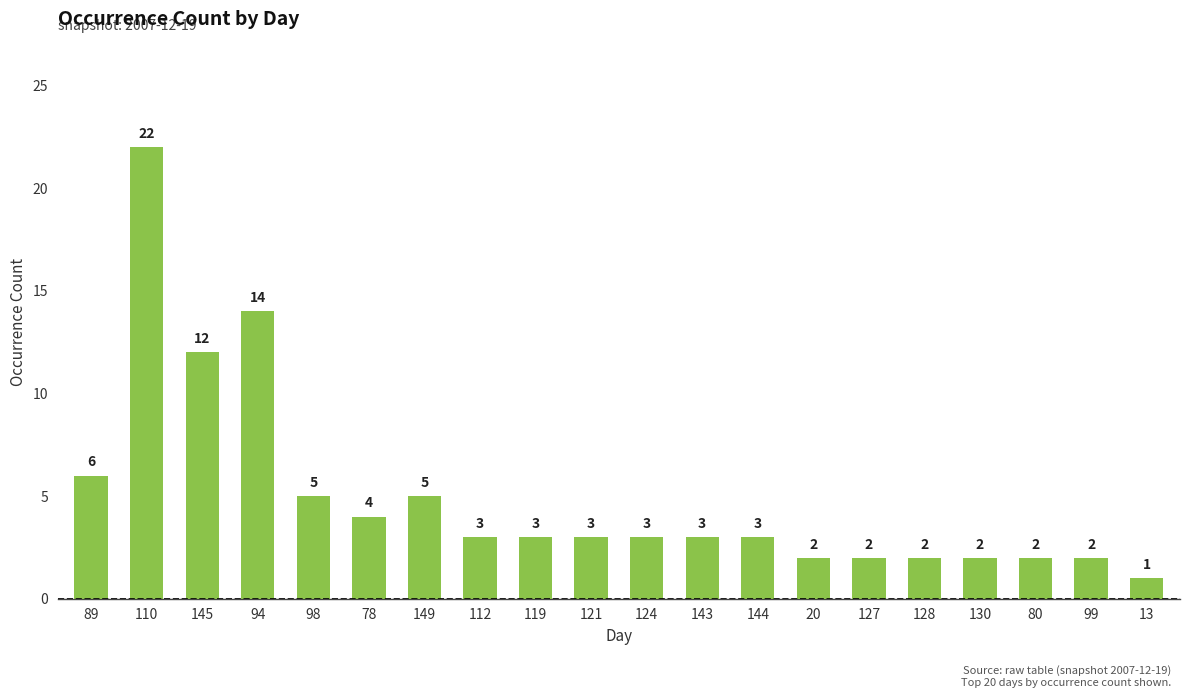

What is the maximum value shown in the chart?

22